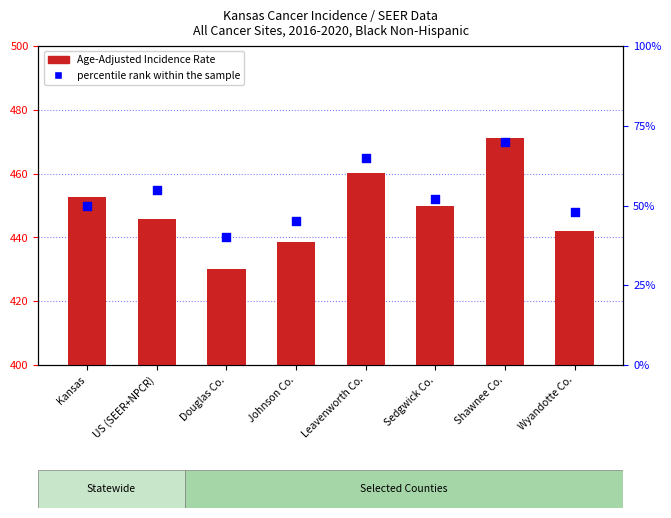

Is the value of percentile rank within the sample at Douglas Co. greater than the value of transformed count at Leavenworth Co.?

No